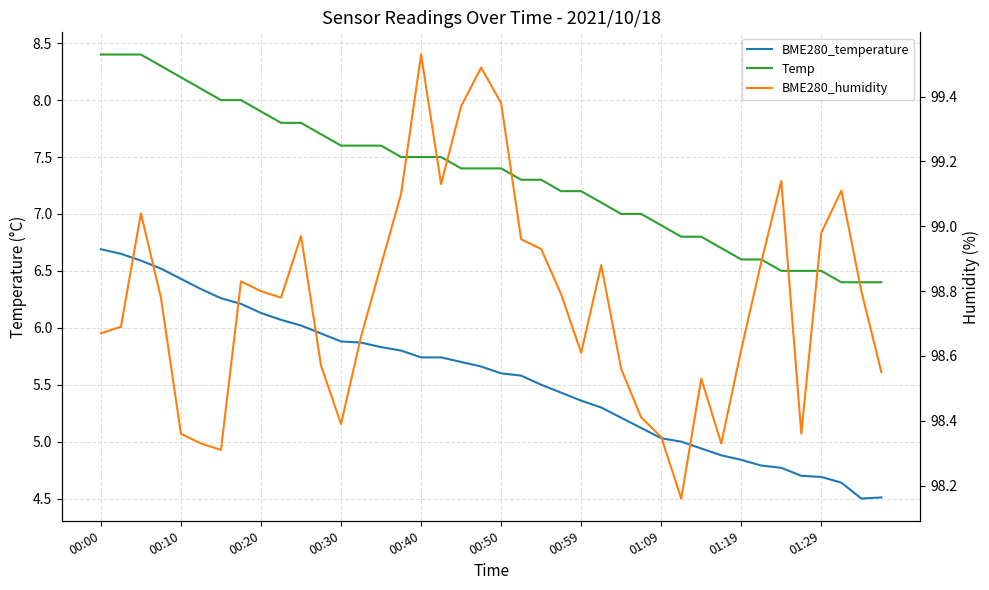

True or false: BME280_humidity and Temp intersect in this chart.

False